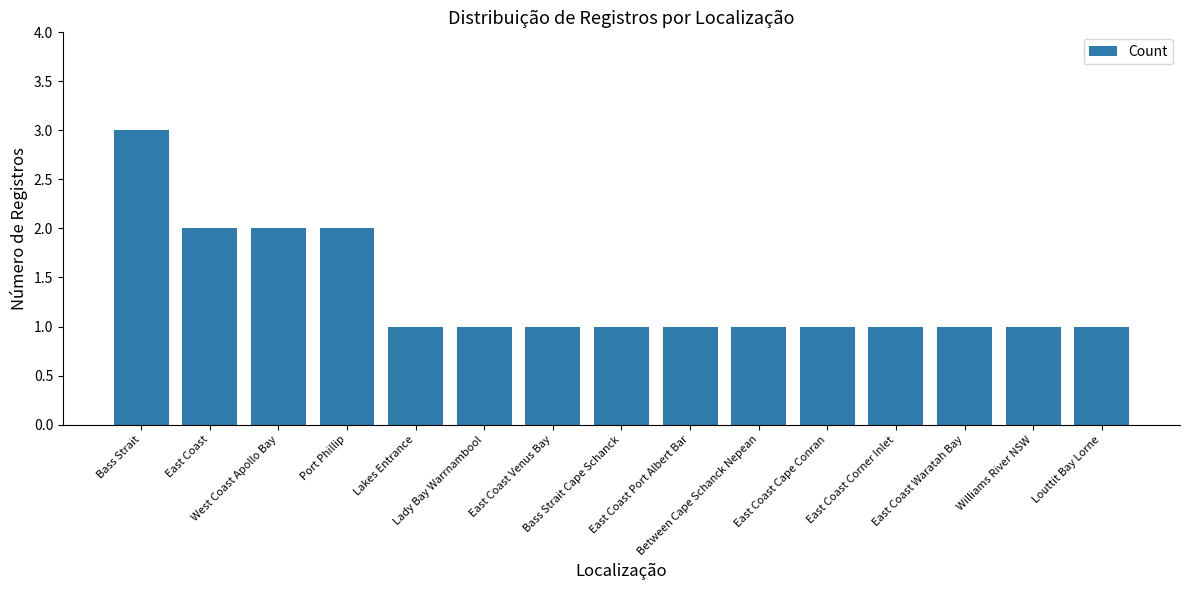

What is the sum of the values at Port Phillip and East Coast Waratah Bay?

3